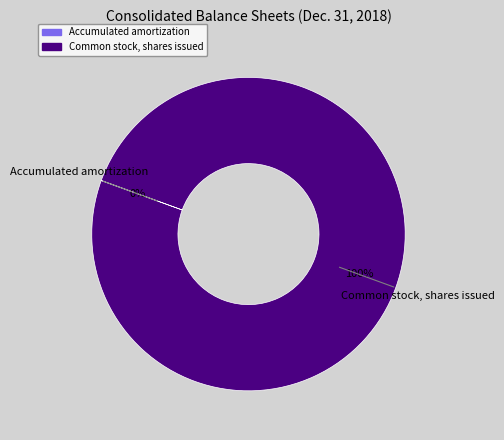

Which slice is the largest?

Common stock, shares issued